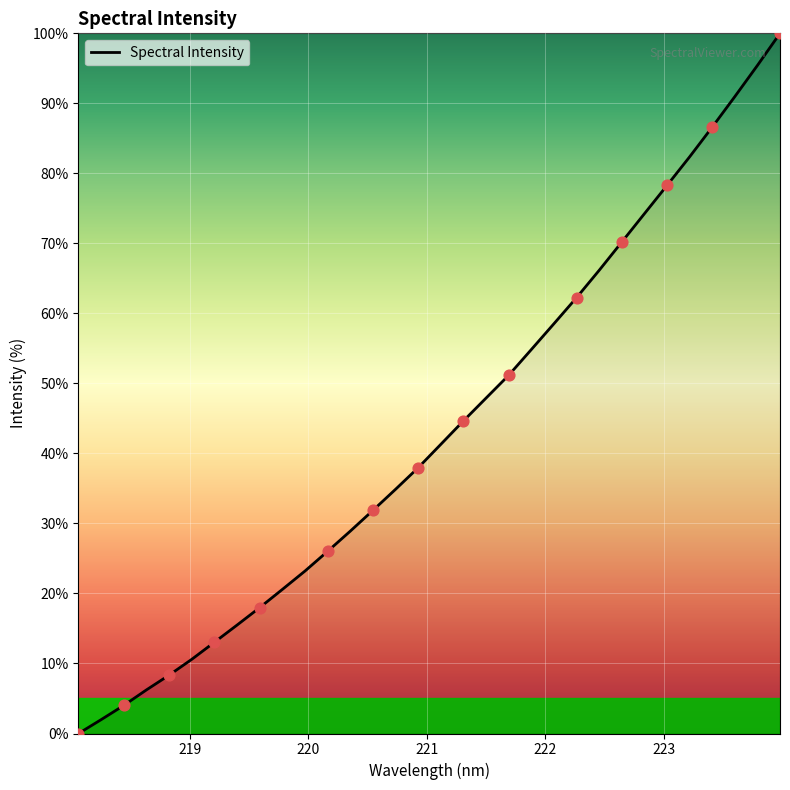

What is the maximum value shown in the chart?

100.0